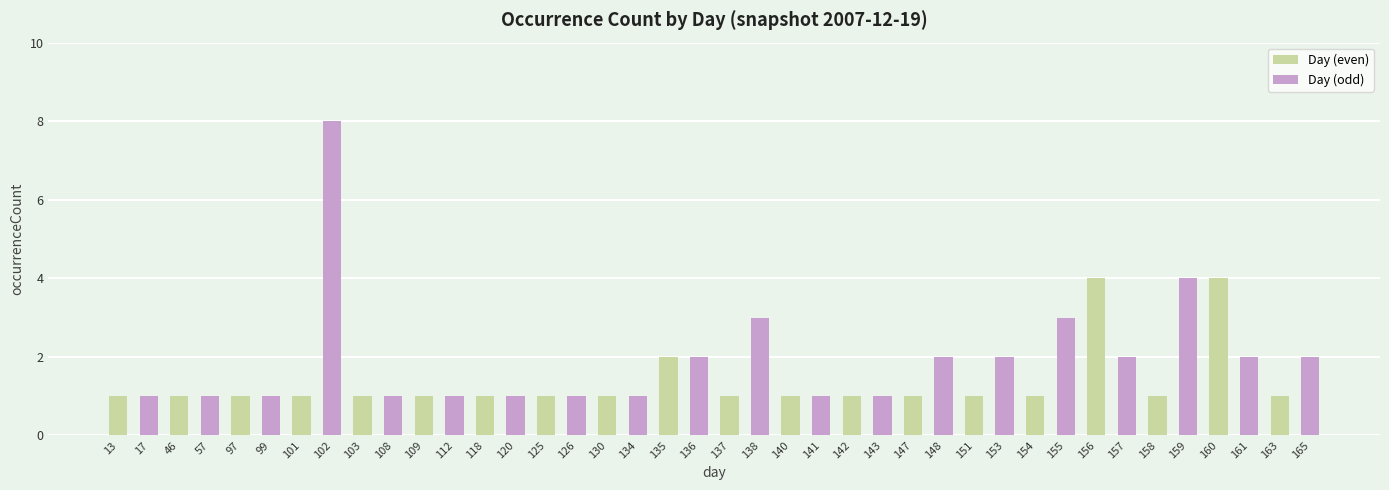

The Day (odd) series shows 1 at 103. True or false?

True